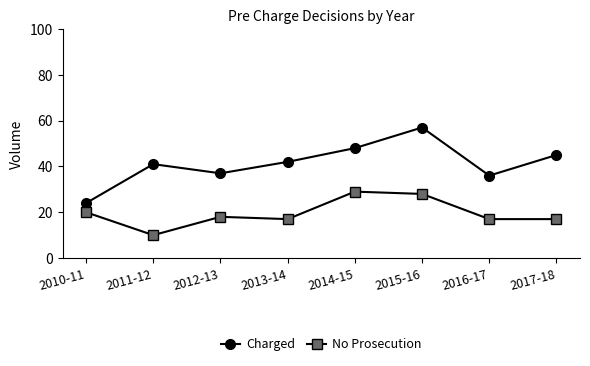

In No Prosecution, how many points are higher than both neighbors (excluding endpoints)?

2